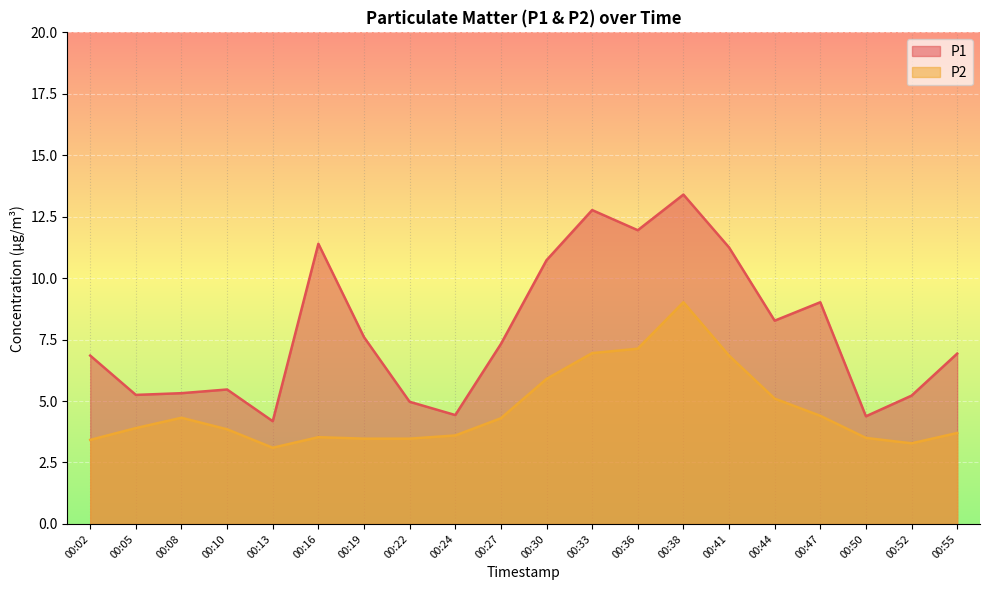

Count the number of categories in the chart.

20